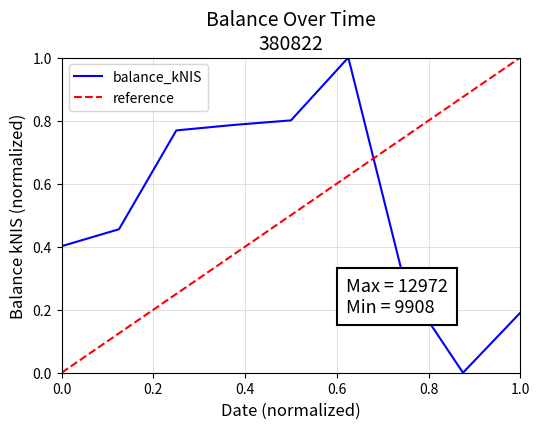

What is the maximum value for balance_kNIS?

1.0